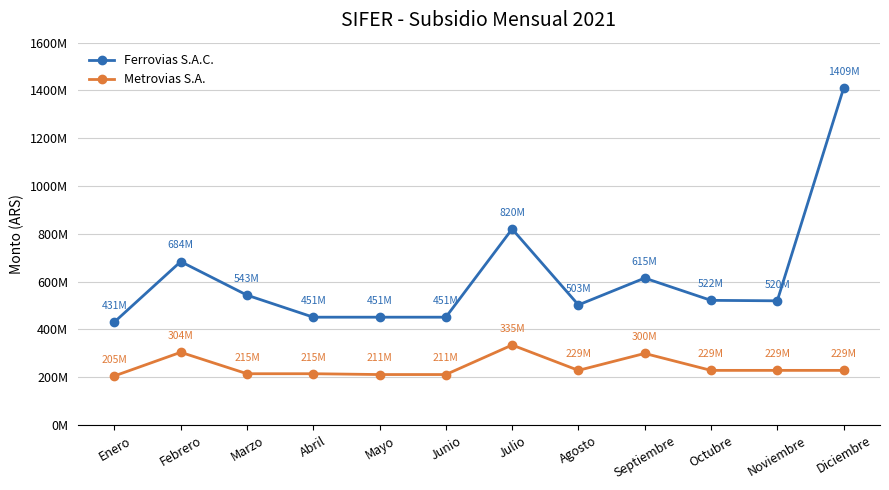

What are all the series names shown in the legend?

Ferrovias S.A.C., Metrovias S.A.